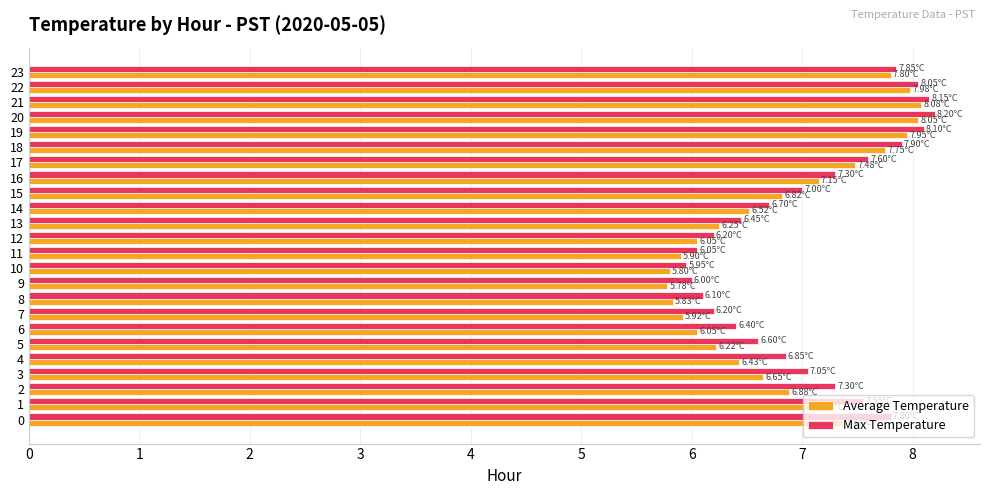

What is the total value across all series at 3?

13.7